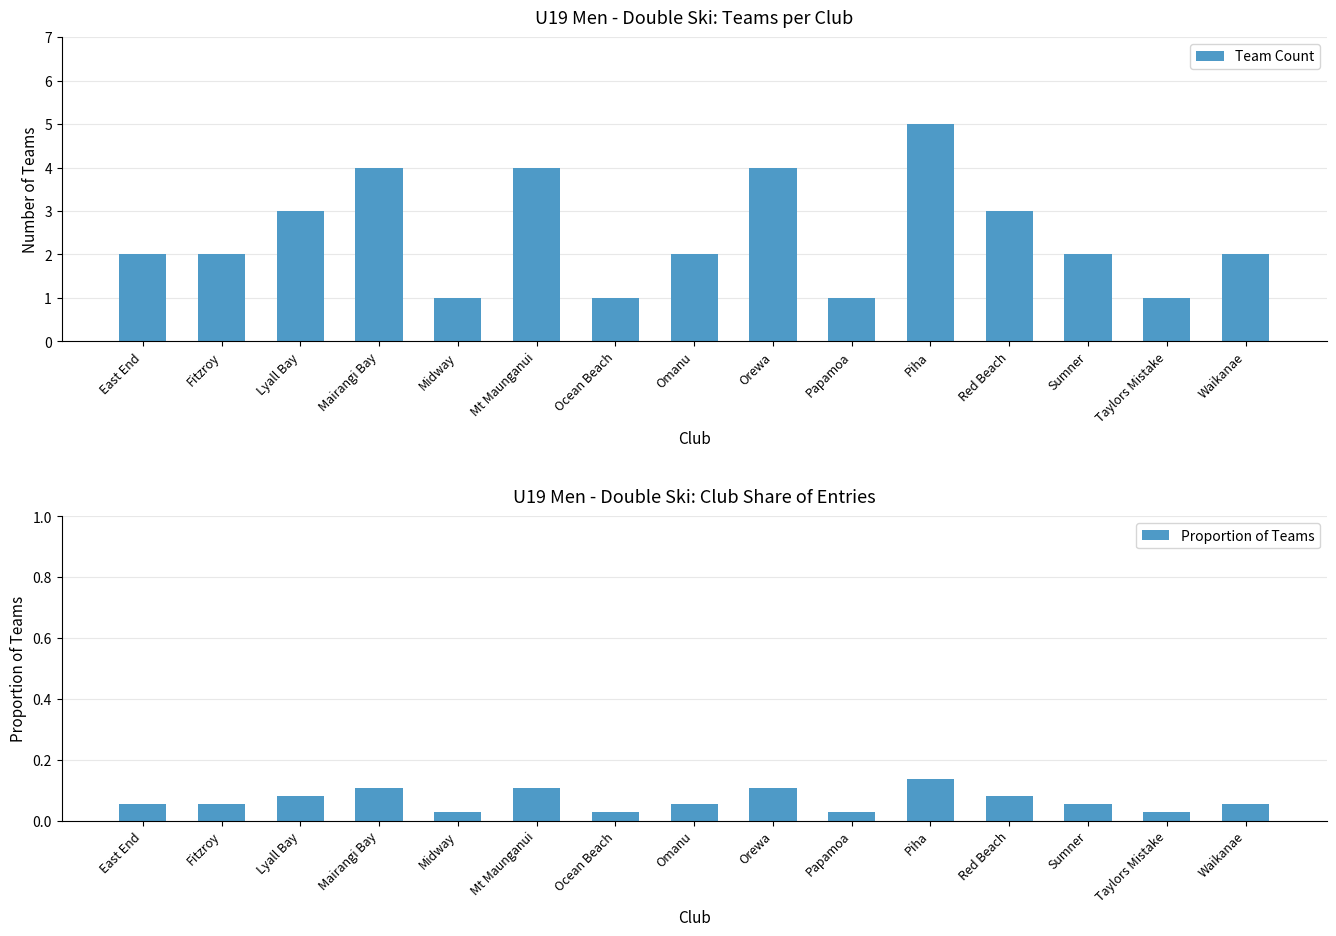

At which category does the chart reach its minimum across all series?

Midway